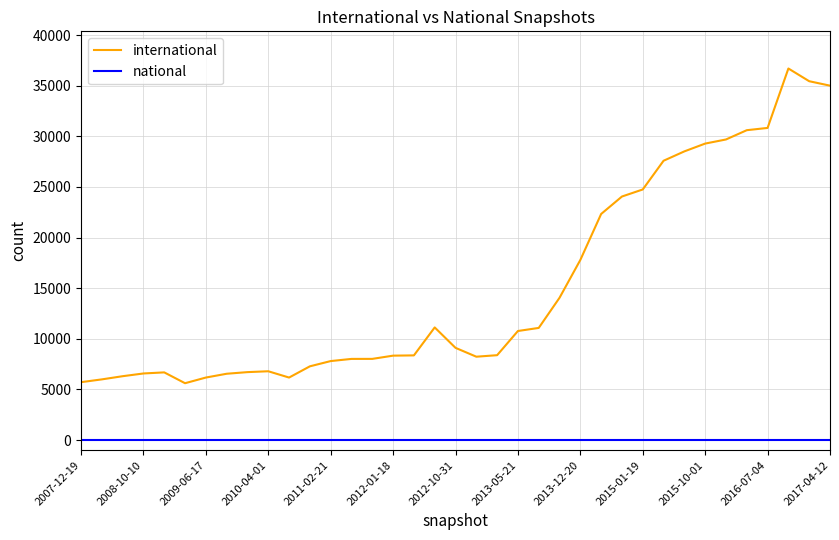

Which series has the largest total across all categories?

international